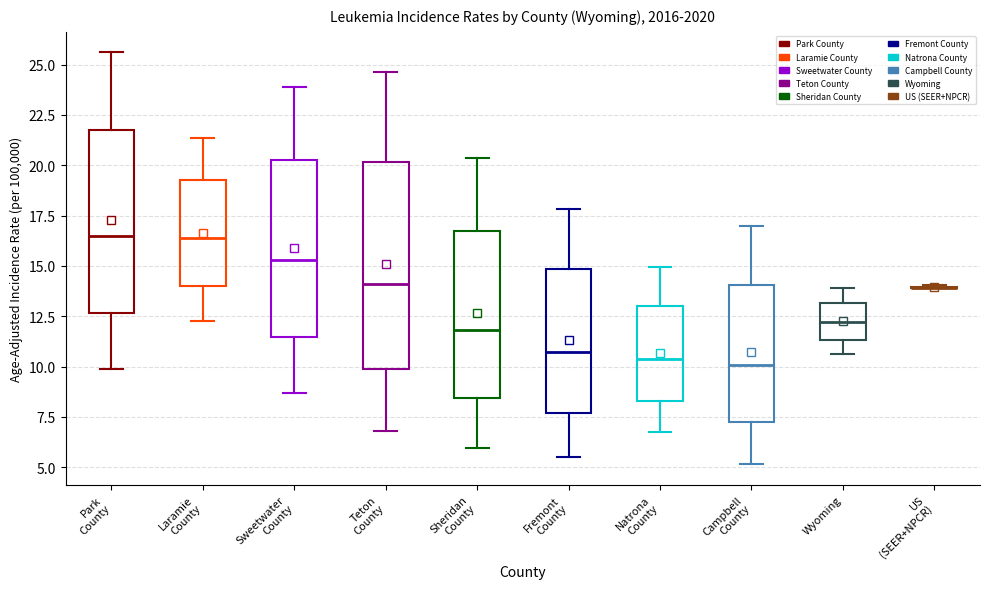

Reading left to right, read every box against the y-axis: the position of its median line, the range the box covers, and the ends of its whiskers. The values are not printed on the chart, so give them approximately, as read against the axis.

Park County: median 16.5, box 12.5 to 22.0, whiskers 10.0 to 25.5
Laramie County: median 16.5, box 14.0 to 19.5, whiskers 12.0 to 21.5
Sweetwater County: median 15.5, box 11.5 to 20.5, whiskers 8.5 to 24.0
Teton County: median 14.0, box 10.0 to 20.0, whiskers 7.0 to 24.5
Sheridan County: median 12.0, box 8.5 to 17.0, whiskers 6.0 to 20.5
Fremont County: median 10.5, box 7.5 to 15.0, whiskers 5.5 to 18.0
Natrona County: median 10.5, box 8.5 to 13.0, whiskers 7.0 to 15.0
Campbell County: median 10.0, box 7.5 to 14.0, whiskers 5.0 to 17.0
Wyoming: median 12.0, box 11.5 to 13.0, whiskers 10.5 to 14.0
US (SEER+NPCR): box collapsed to a line at 14.0, whiskers 14.0 to 14.0